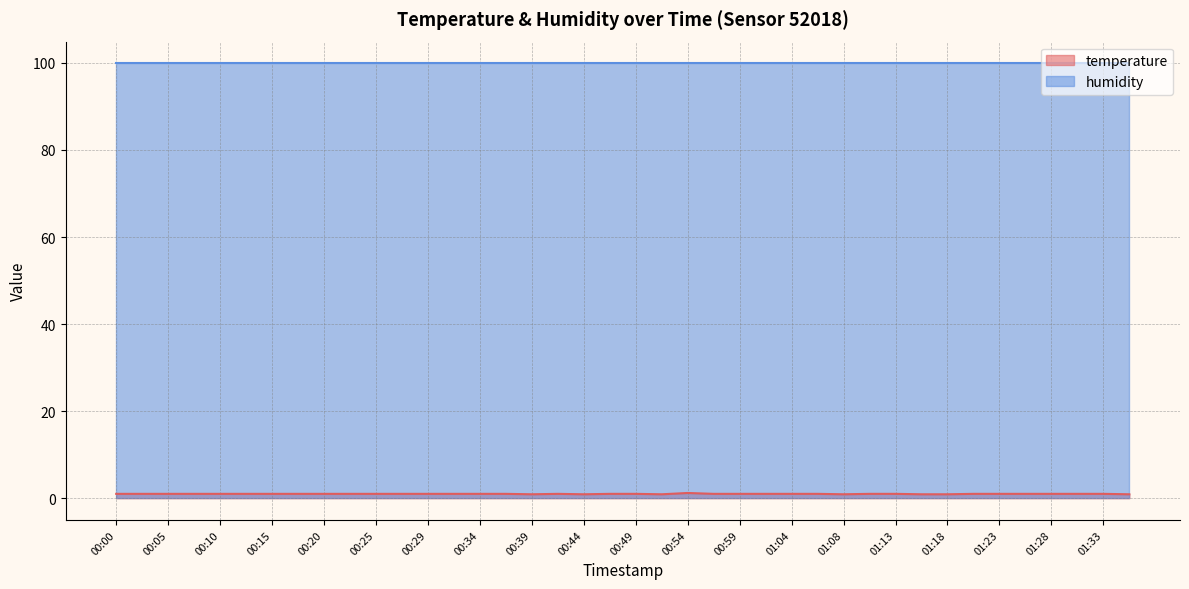

What is the value of the 30th point from the left?

1.0